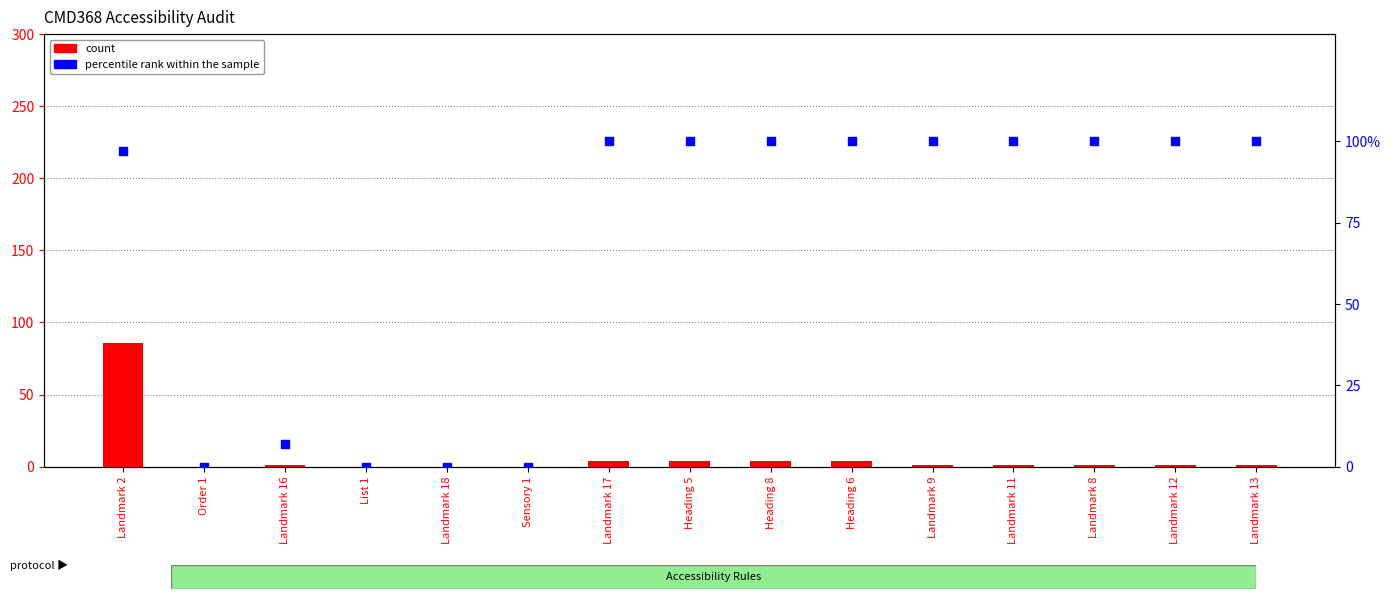

What are all the series names shown in the legend?

count, percentile rank within the sample